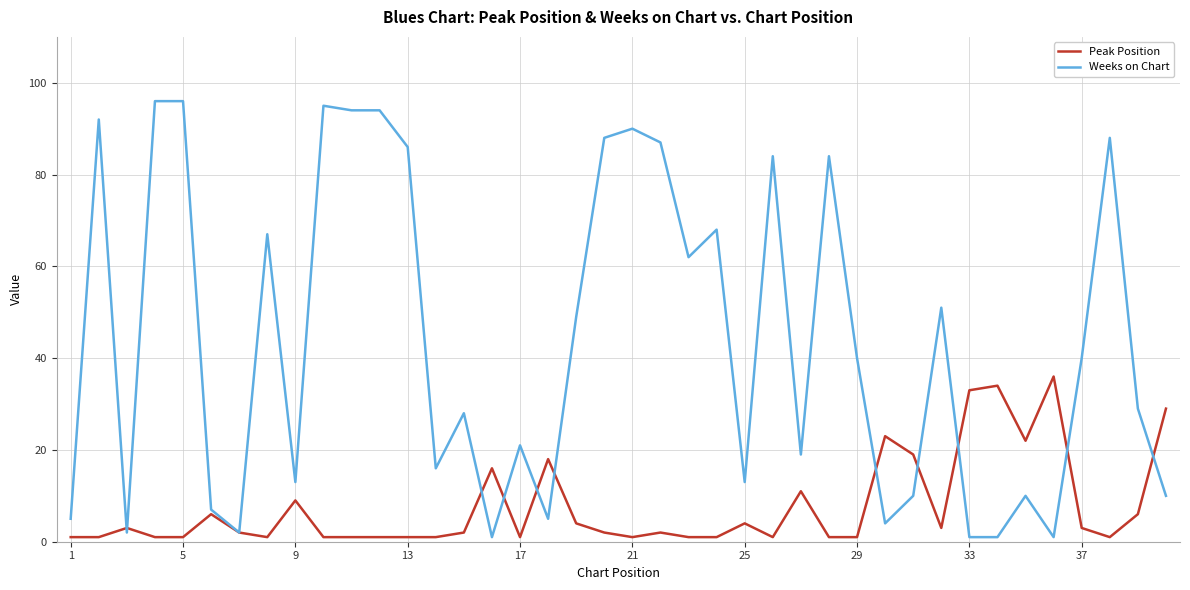

What is the sum of all Peak Position values?

305